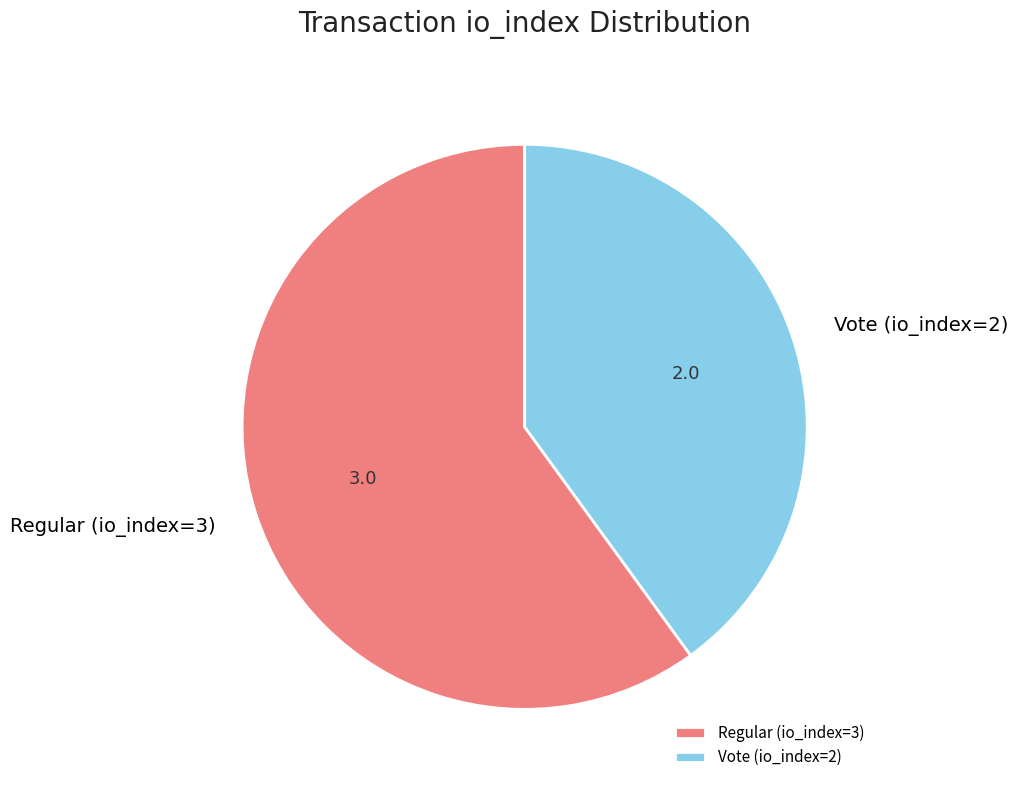

Rank the categories by value from highest to lowest.

Regular (io_index=3), Vote (io_index=2)